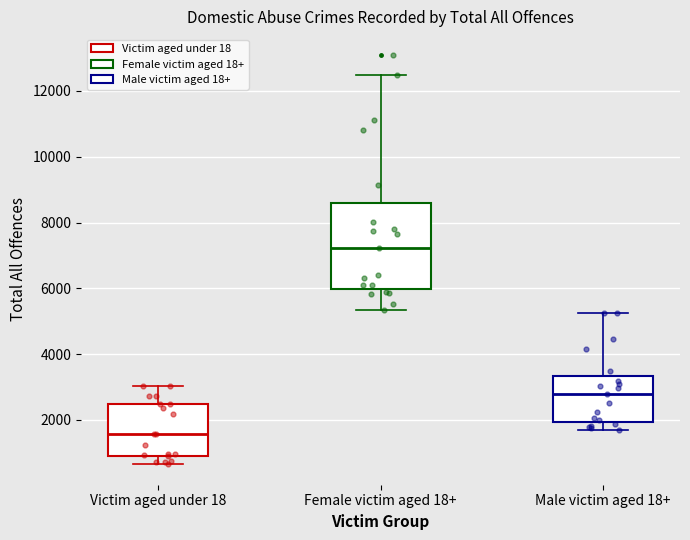

Which box's median line is the highest?

Female victim aged 18+